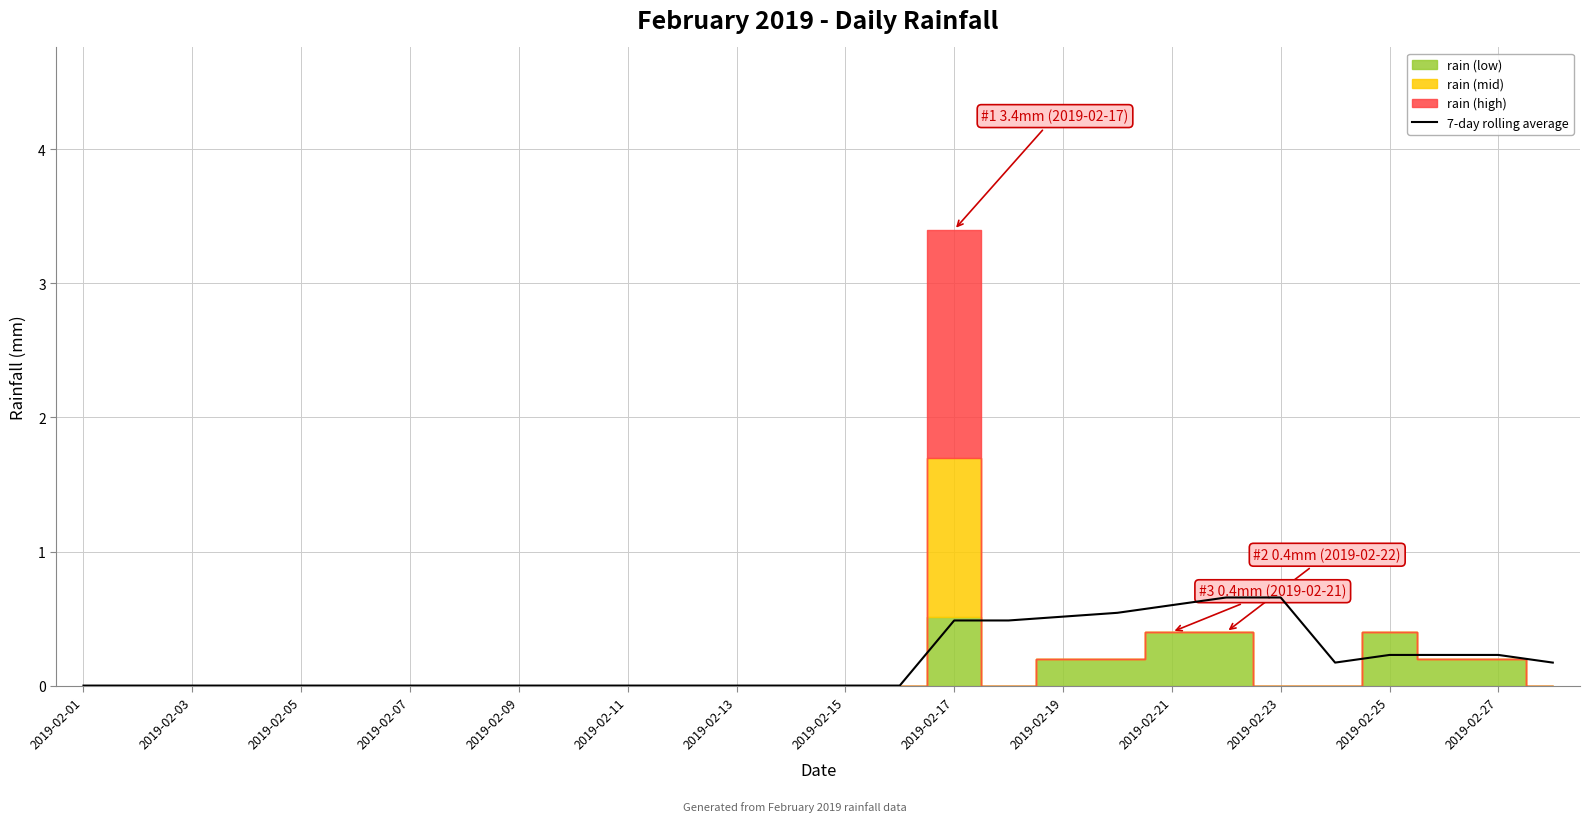

The value of 7-day rolling average at 2019-02-19 is 0.5. True or false?

True